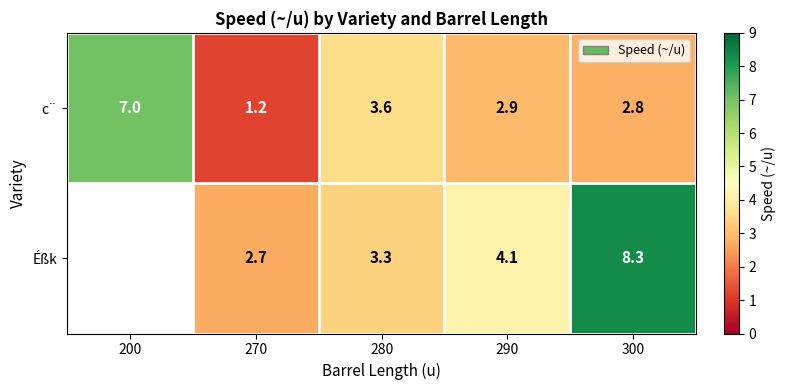

What is the smallest value displayed?

1.2